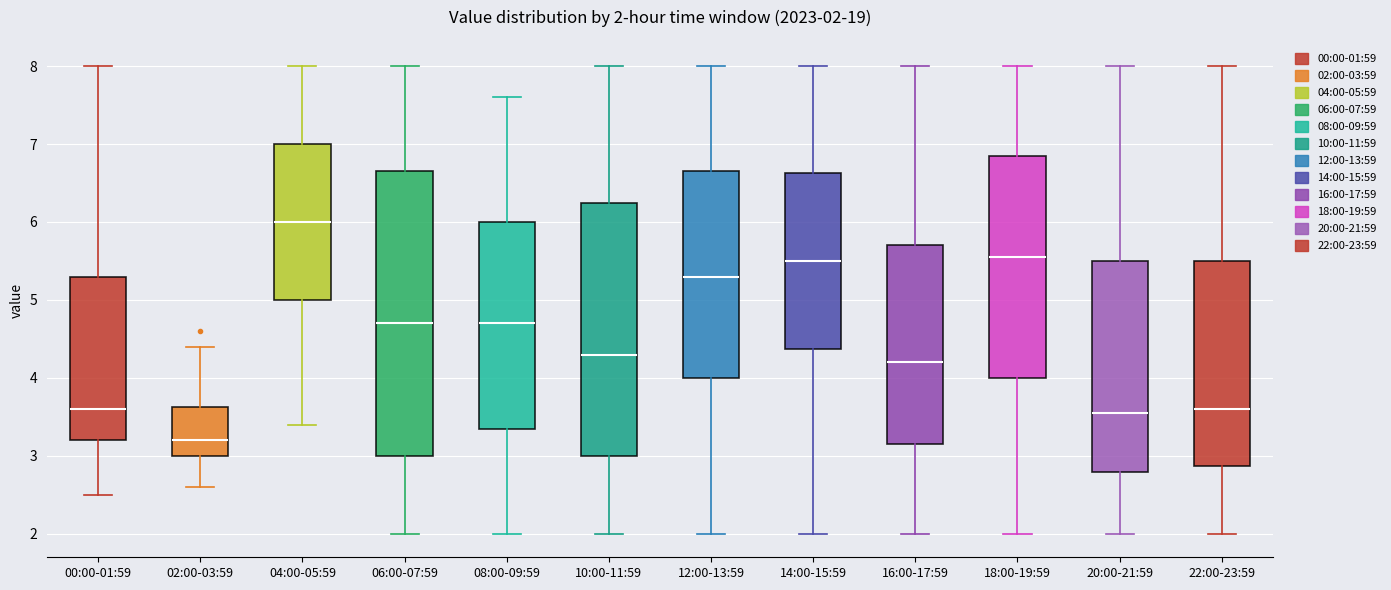

Which box has the lowest median line?

02:00-03:59